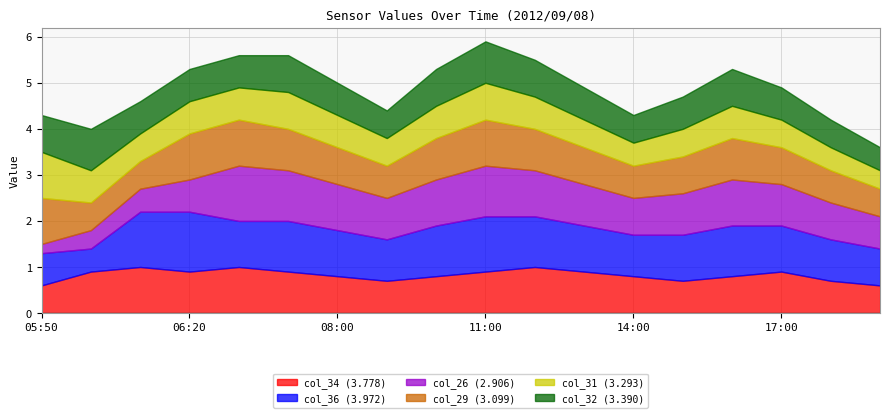

Is it true that col_29 (3.099) equals 1.3 at 2012/09/08 08:00?

False